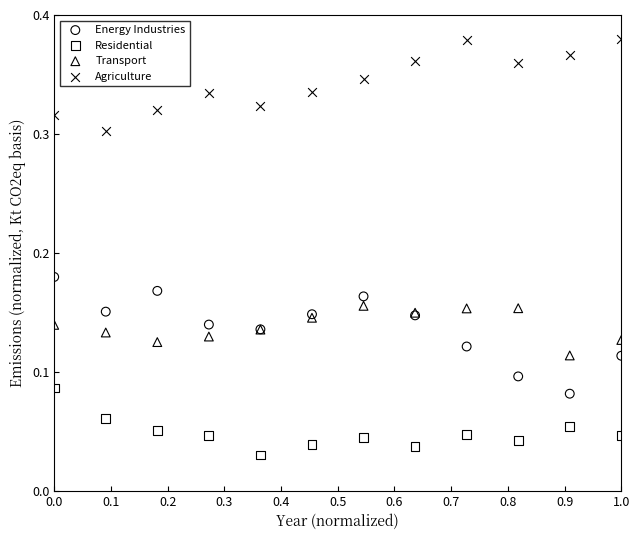

Which series contains the lowest Y value?

Residential